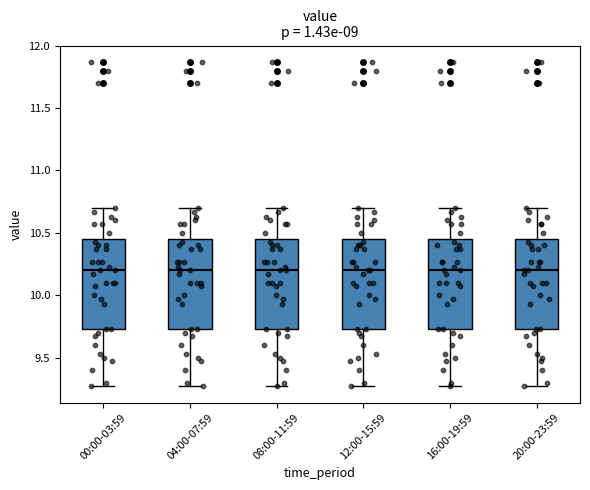

Reading left to right, read every box against the y-axis: the position of its median line, the range the box covers, and the ends of its whiskers. The values are not printed on the chart, so give them approximately, as read against the axis.

00:00-03:59: median 10.20, box 9.75 to 10.45, whiskers 9.25 to 10.70
04:00-07:59: median 10.20, box 9.75 to 10.45, whiskers 9.25 to 10.70
08:00-11:59: median 10.20, box 9.75 to 10.45, whiskers 9.25 to 10.70
12:00-15:59: median 10.20, box 9.75 to 10.45, whiskers 9.25 to 10.70
16:00-19:59: median 10.20, box 9.75 to 10.45, whiskers 9.25 to 10.70
20:00-23:59: median 10.20, box 9.75 to 10.45, whiskers 9.25 to 10.70